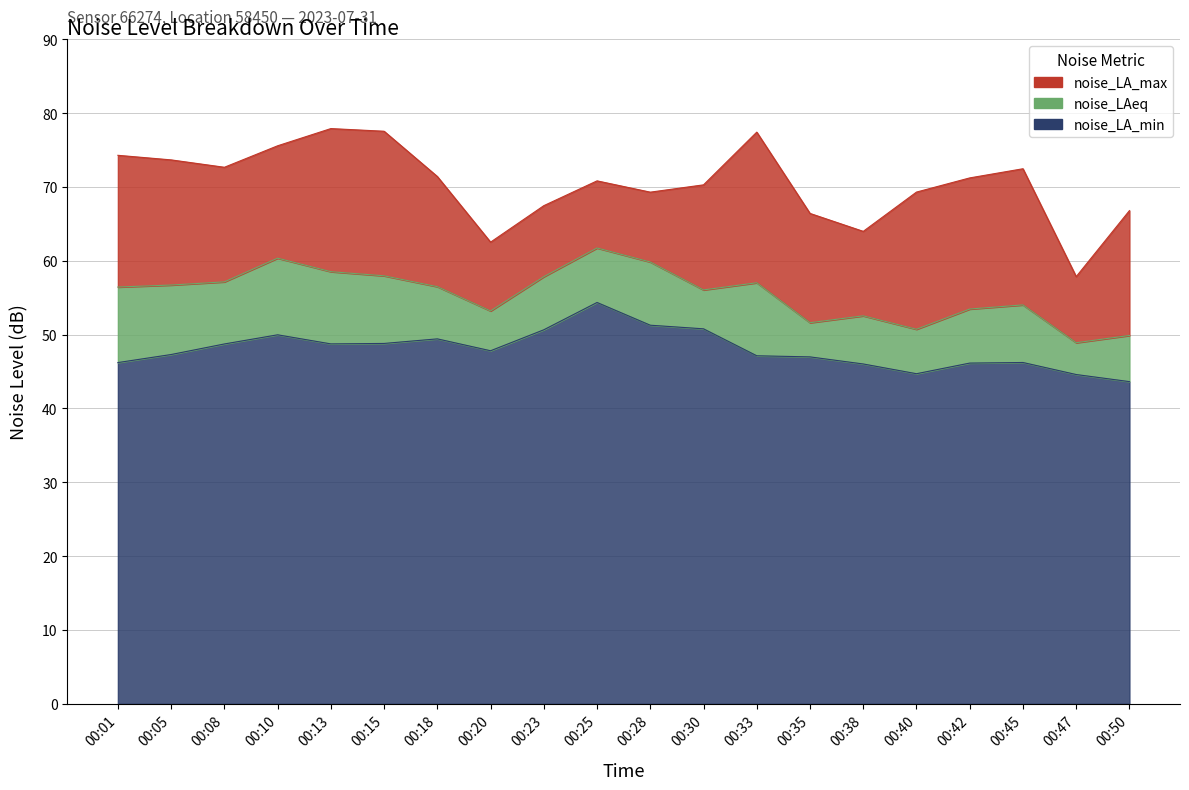

True or false: noise_LA_min has a value of 81.1 at 00:25.

False